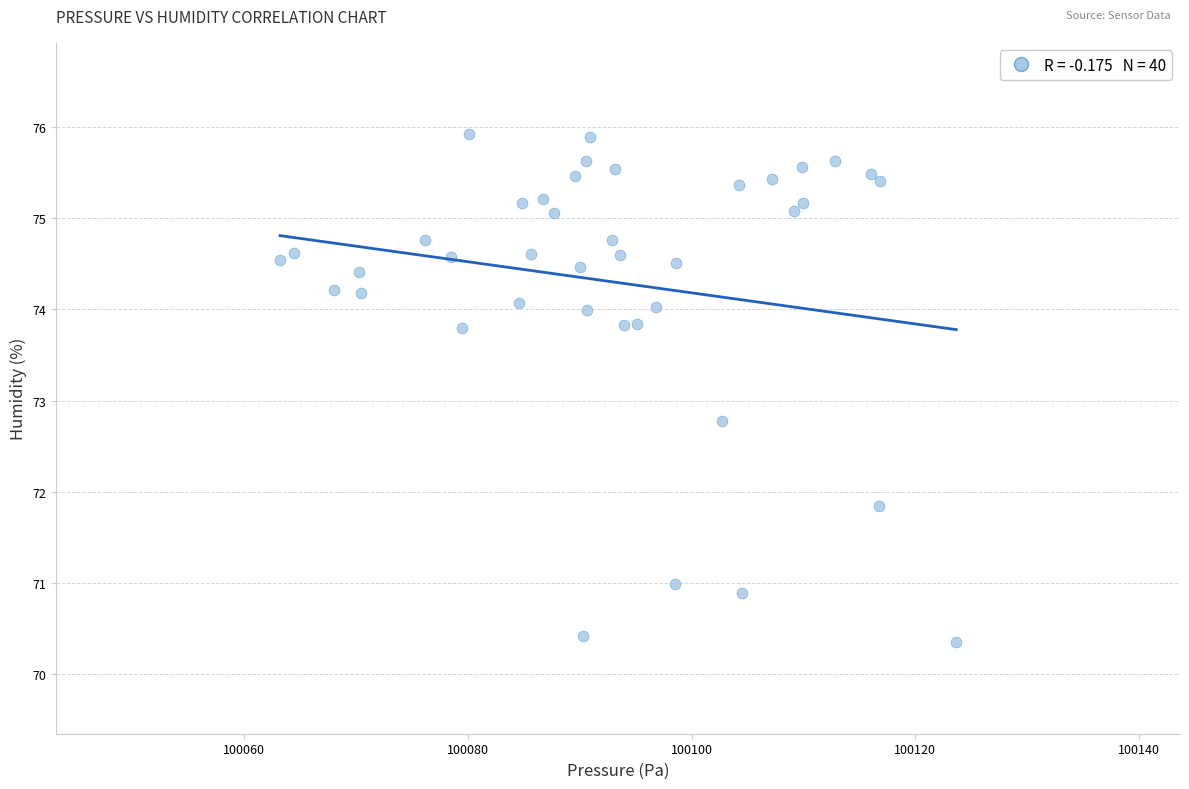

What Y value in the scatter plot is closest to 73?

72.8